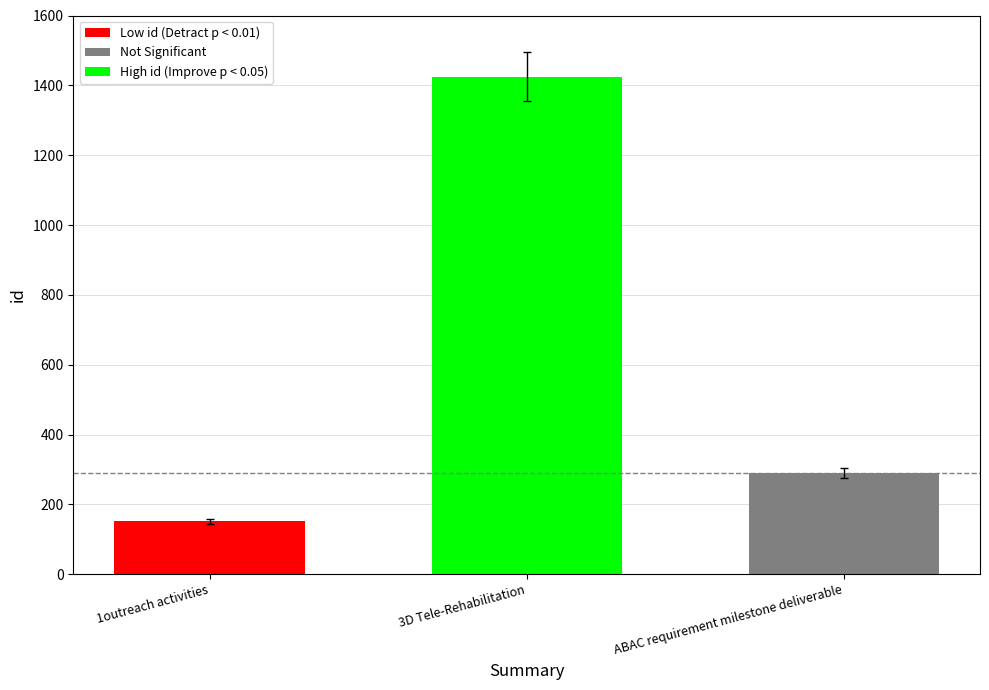

List the labels in order of value, largest first.

3D Tele-Rehabilitation, ABAC requirement milestone deliverable, 1outreach activities